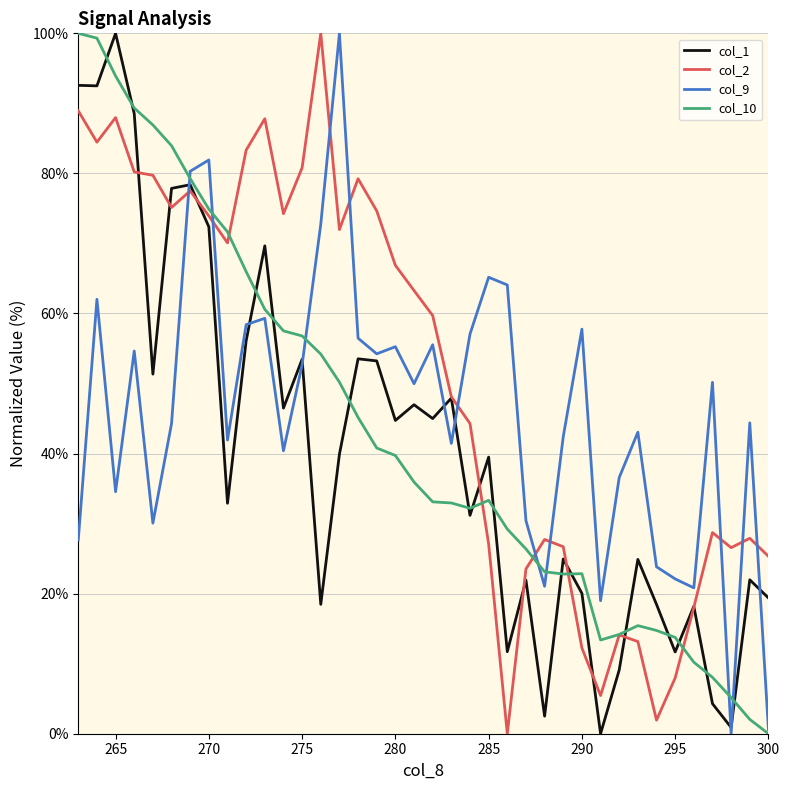

List the series in order of their peak value, lowest first.

col_1, col_2, col_9, col_10